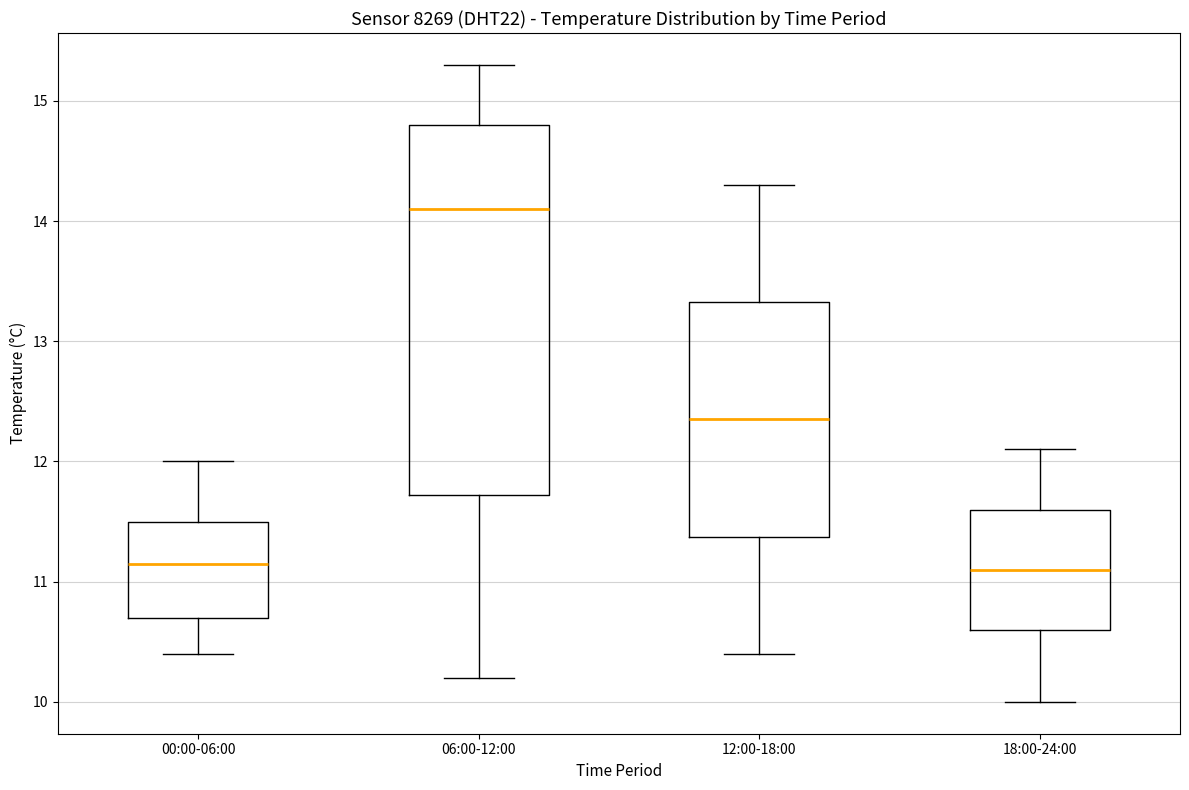

Where does the upper whisker of the box for 00:00-06:00 end on the y-axis? The values are not printed on the chart, so give them approximately, as read against the axis.

12.0